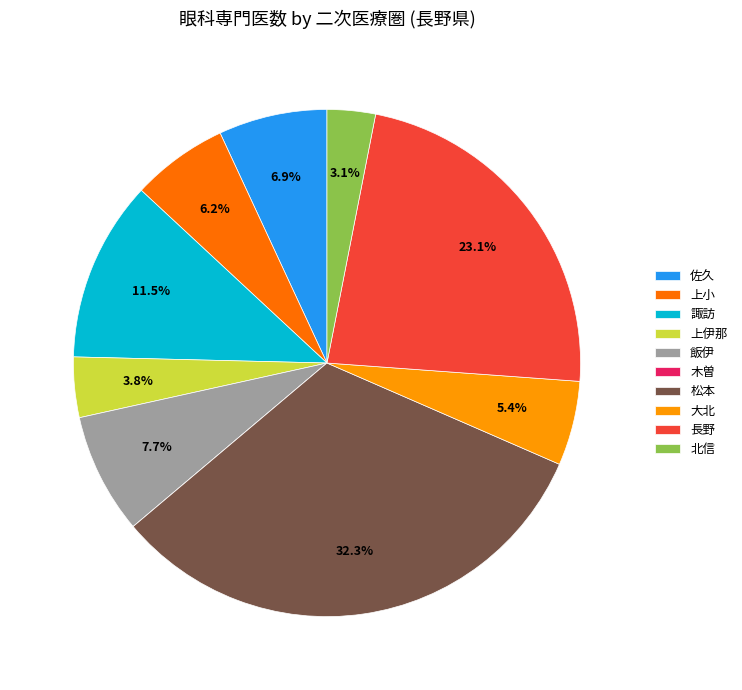

Which has a higher value, 北信 or 佐久?

佐久